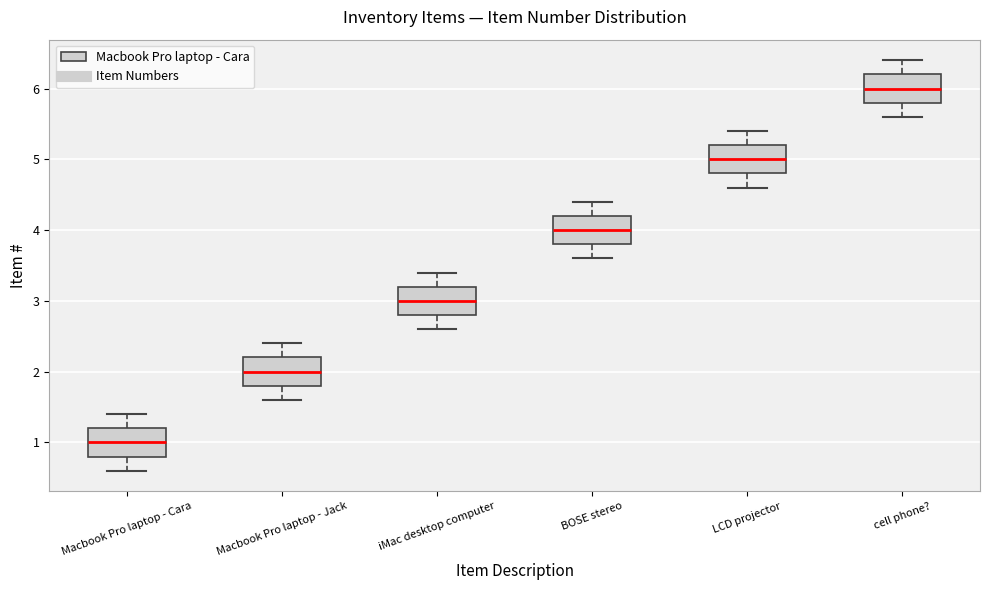

Where is the upper edge of the box for cell phone? on the y-axis? The values are not printed on the chart, so give them approximately, as read against the axis.

6.2